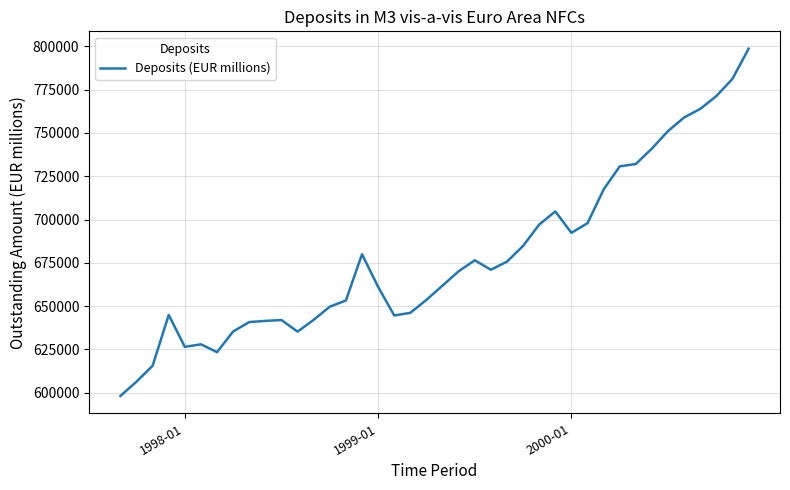

How many distinct data groups are displayed?

1